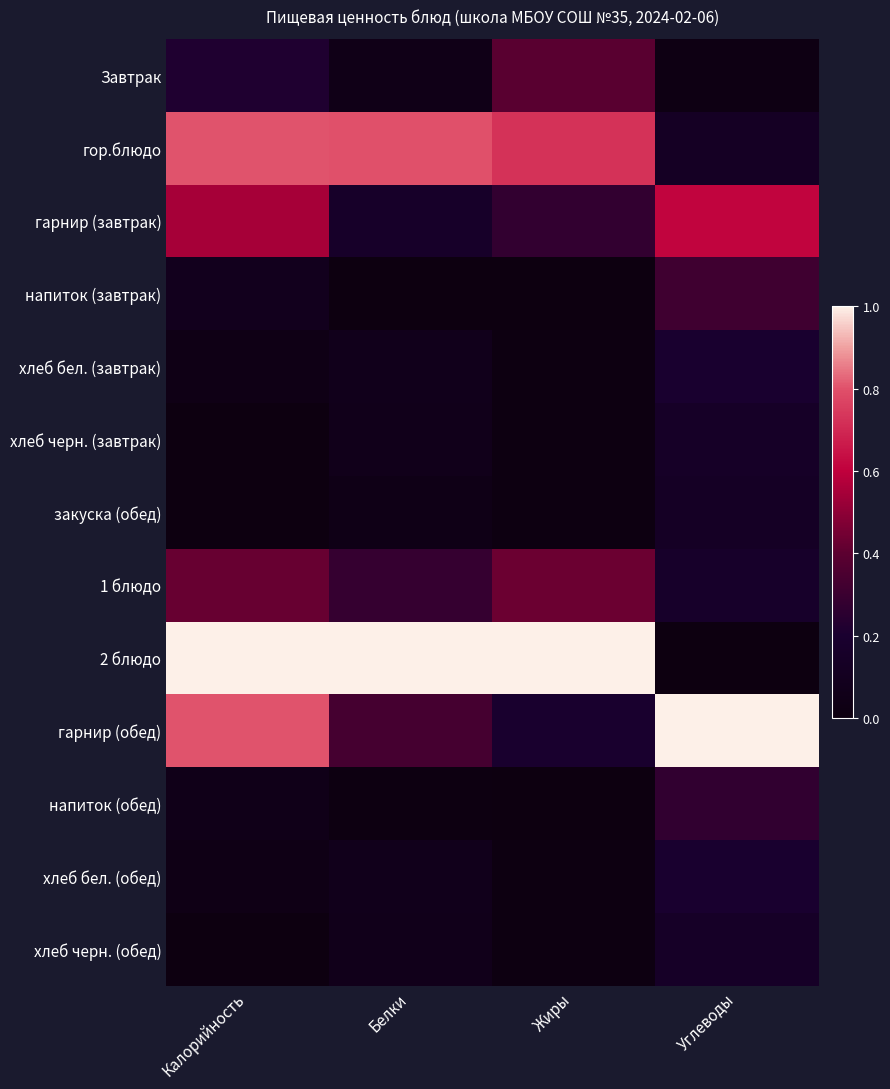

Reading right to left, transcribe all the data shown in this chart.

Завтрак: Углеводы=0.0	Жиры=0.4	Белки=0.1	Калорийность=0.2
гор.блюдо: Углеводы=0.1	Жиры=0.7	Белки=0.8	Калорийность=0.8
гарнир (завтрак): Углеводы=0.6	Жиры=0.3	Белки=0.2	Калорийность=0.5
напиток (завтрак): Углеводы=0.3	Жиры=0.0	Белки=0.0	Калорийность=0.1
хлеб бел. (завтрак): Углеводы=0.2	Жиры=0.0	Белки=0.1	Калорийность=0.0
хлеб черн. (завтрак): Углеводы=0.2	Жиры=0.0	Белки=0.1	Калорийность=0.0
закуска (обед): Углеводы=0.1	Жиры=0.0	Белки=0.0	Калорийность=0.0
1 блюдо: Углеводы=0.2	Жиры=0.4	Белки=0.3	Калорийность=0.4
2 блюдо: Углеводы=0.0	Жиры=1.0	Белки=1.0	Калорийность=1.0
гарнир (обед): Углеводы=1.0	Жиры=0.2	Белки=0.3	Калорийность=0.8
напиток (обед): Углеводы=0.3	Жиры=0.0	Белки=0.0	Калорийность=0.1
хлеб бел. (обед): Углеводы=0.2	Жиры=0.0	Белки=0.1	Калорийность=0.0
хлеб черн. (обед): Углеводы=0.2	Жиры=0.0	Белки=0.1	Калорийность=0.0